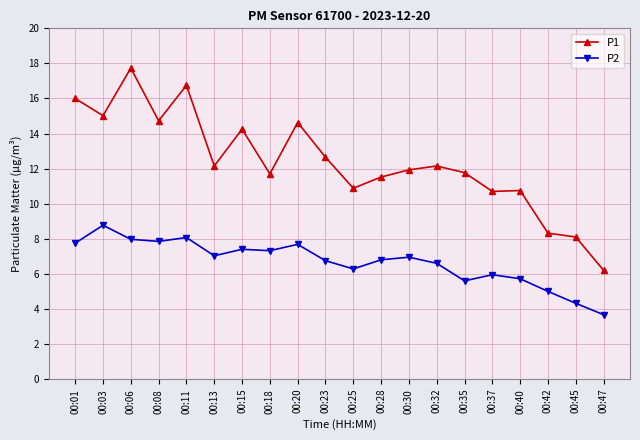

What is the greatest value displayed?

17.7